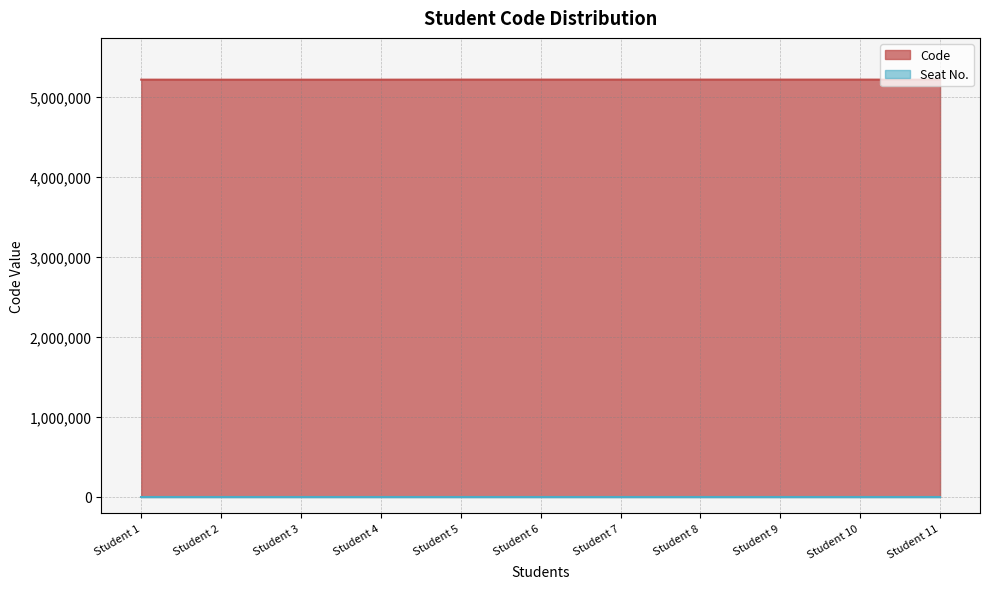

Reading left to right, what are all the values shown in this chart?

Student 1=5220569	Student 2=5220081	Student 3=5220178	Student 4=5220353	Student 5=5221138	Student 6=5221147	Student 7=5221054	Student 8=5221143	Student 9=5221142	Student 10=5221145	Student 11=5220253